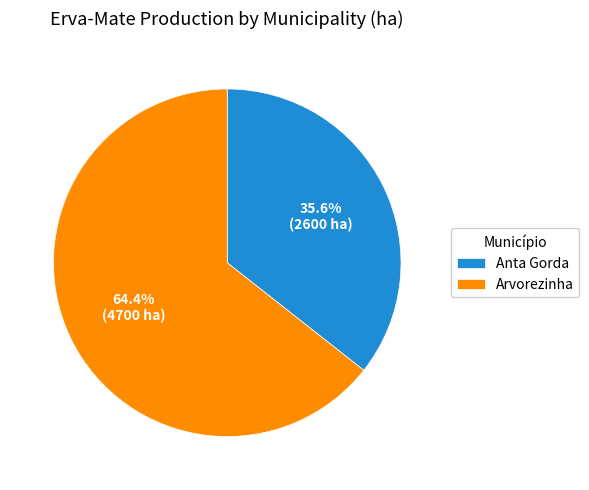

What is the ratio of the value at Anta Gorda to the value at Arvorezinha?

0.6